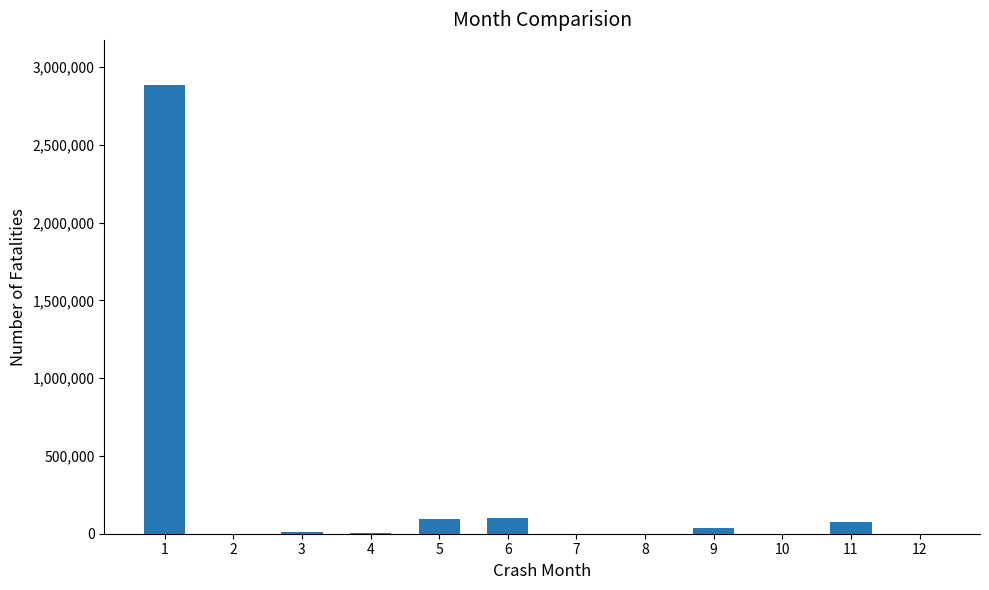

Is it true that the value at 1 is 2885655?

True